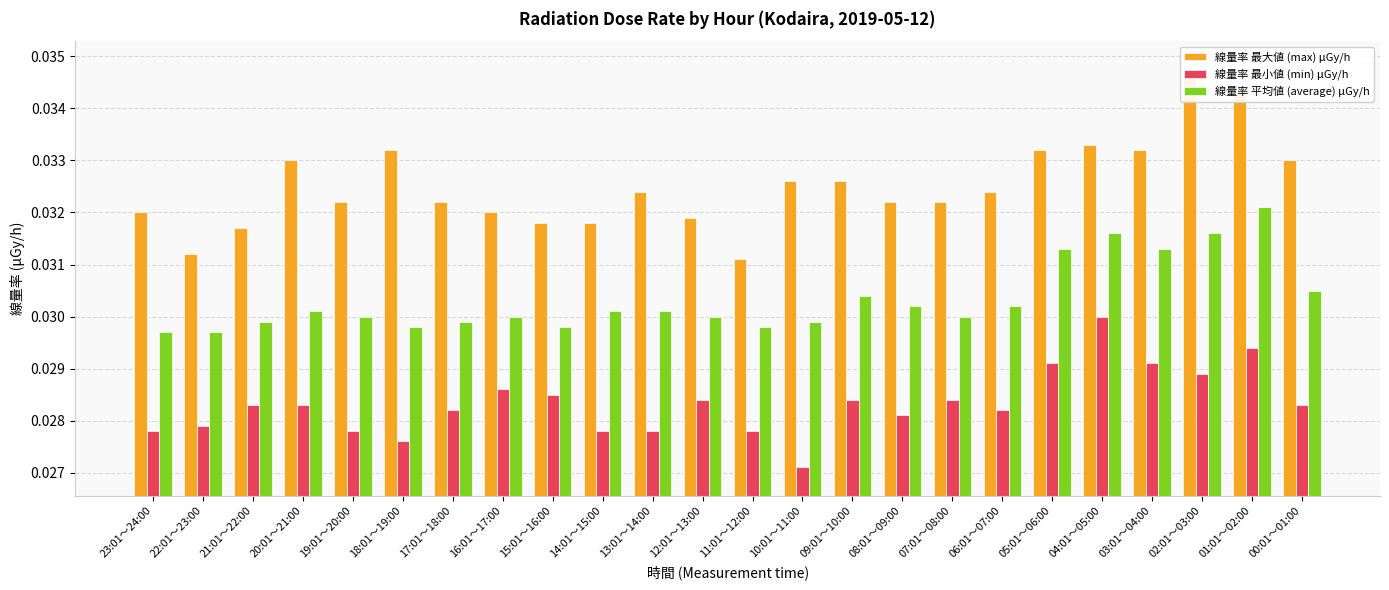

Is it true that 線量率 最大値 (max) μGy/h equals 0.0 at 00:01～01:00?

True